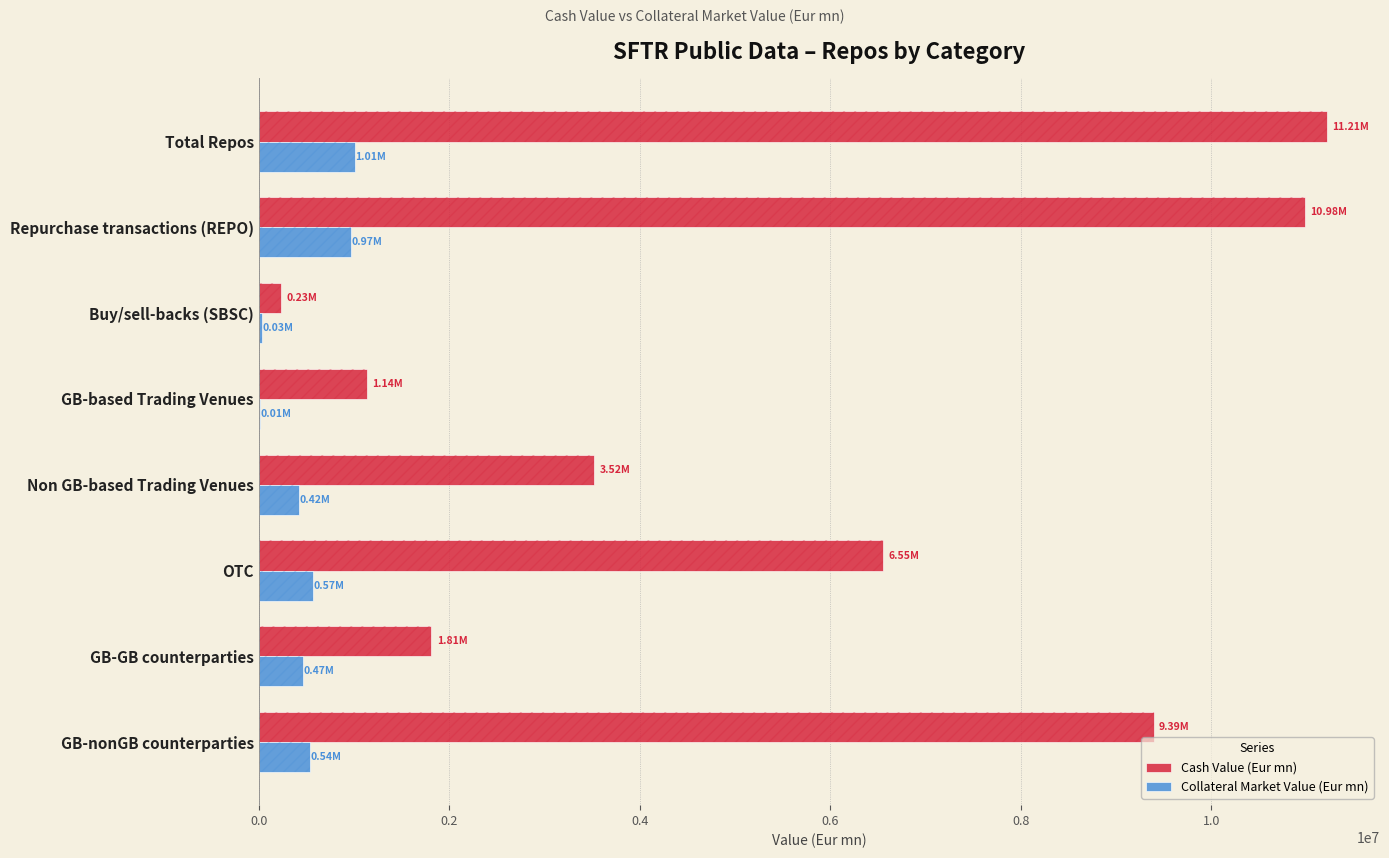

What is the value of the Cash Value (Eur mn) bar at the 3rd from the left?

230739.5